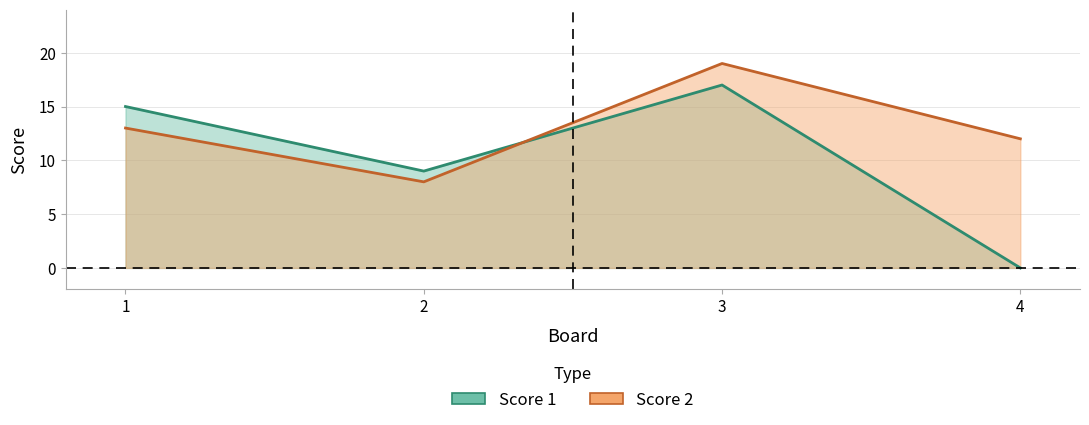

True or false: Score 2 has more than 1 points higher than both neighbors.

False